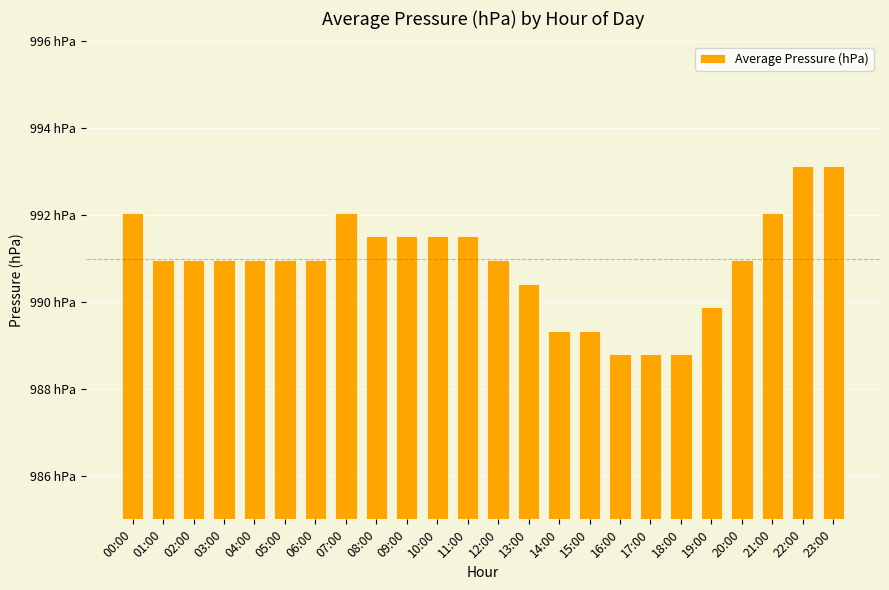

Does the chart contain any negative values?

No